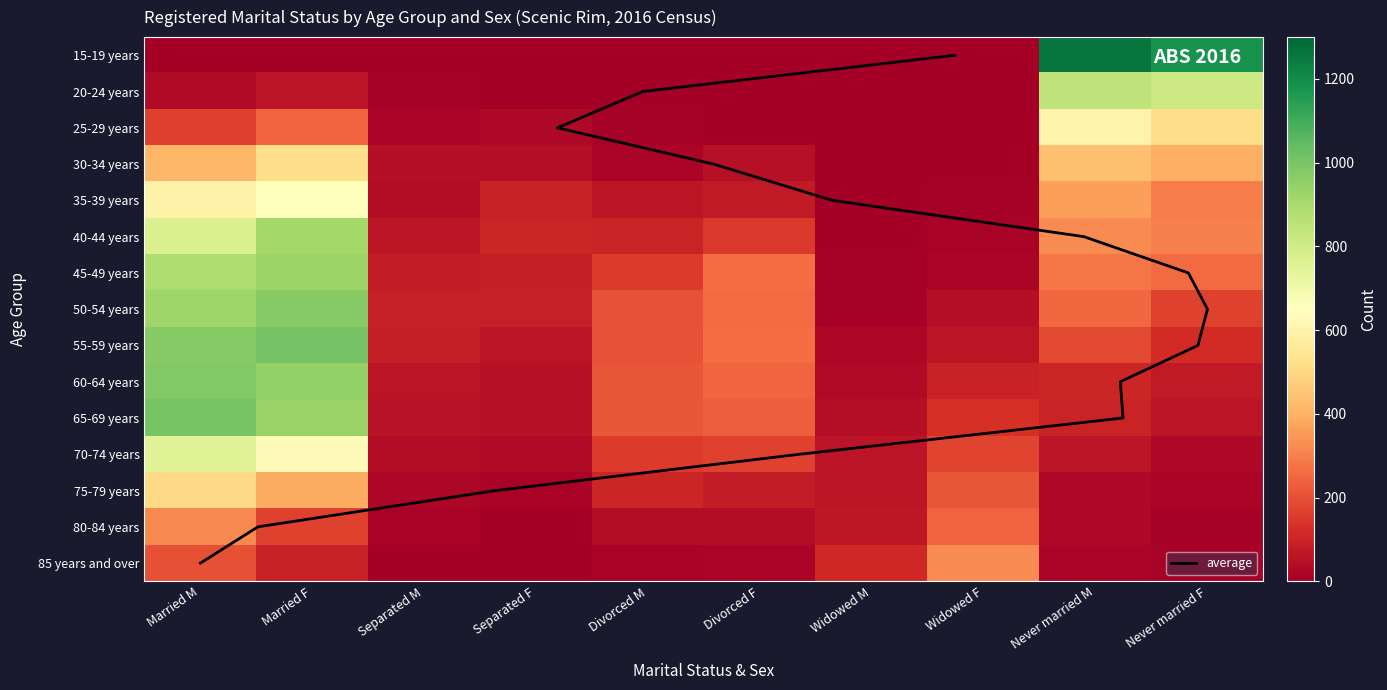

Is the value of 45-49 years at Never married F greater than the value of 35-39 years at Divorced F?

Yes